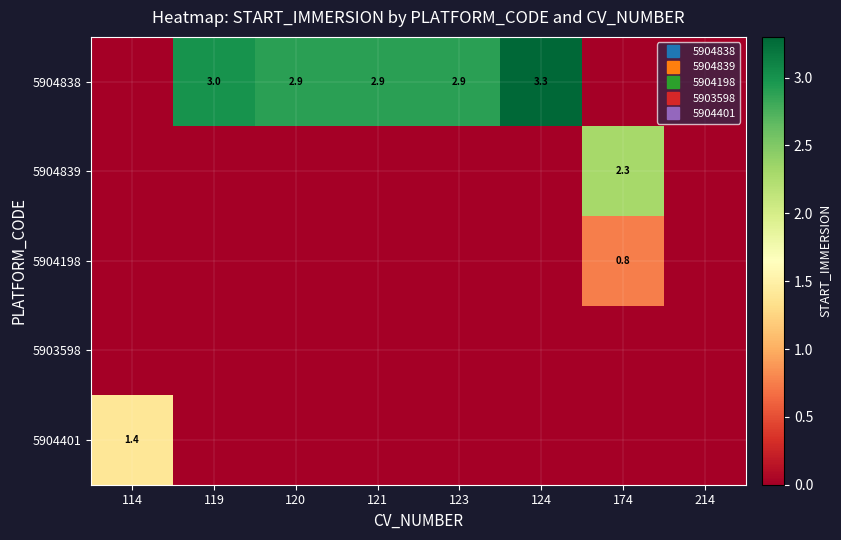

The value of 5904839 at 174 is 2.3. True or false?

True